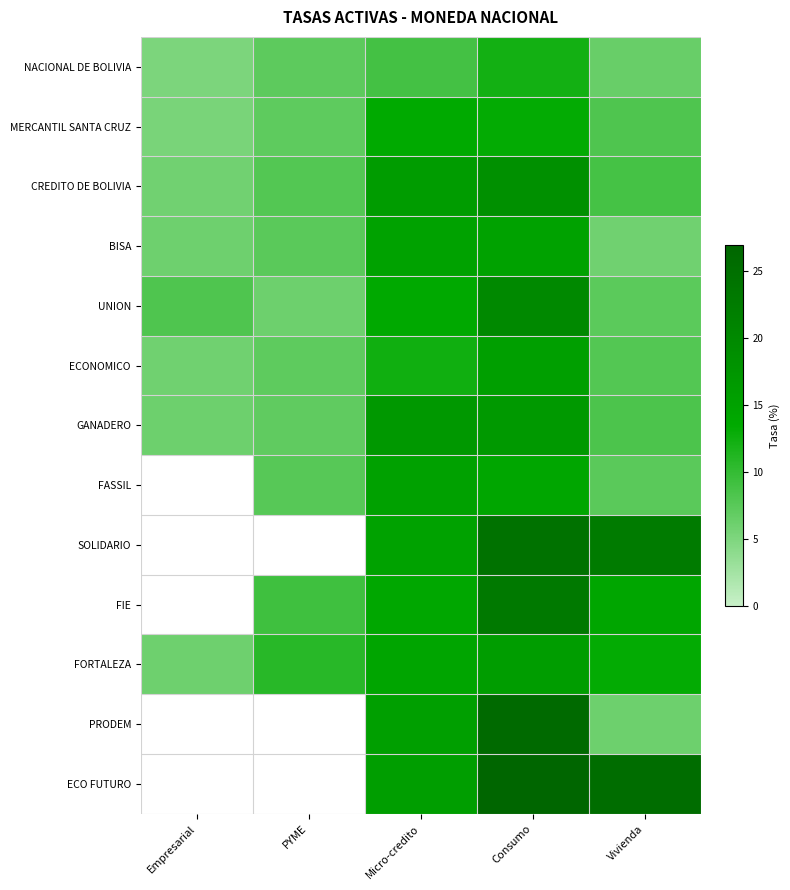

What is the difference between the highest and lowest values at Consumo?

14.9